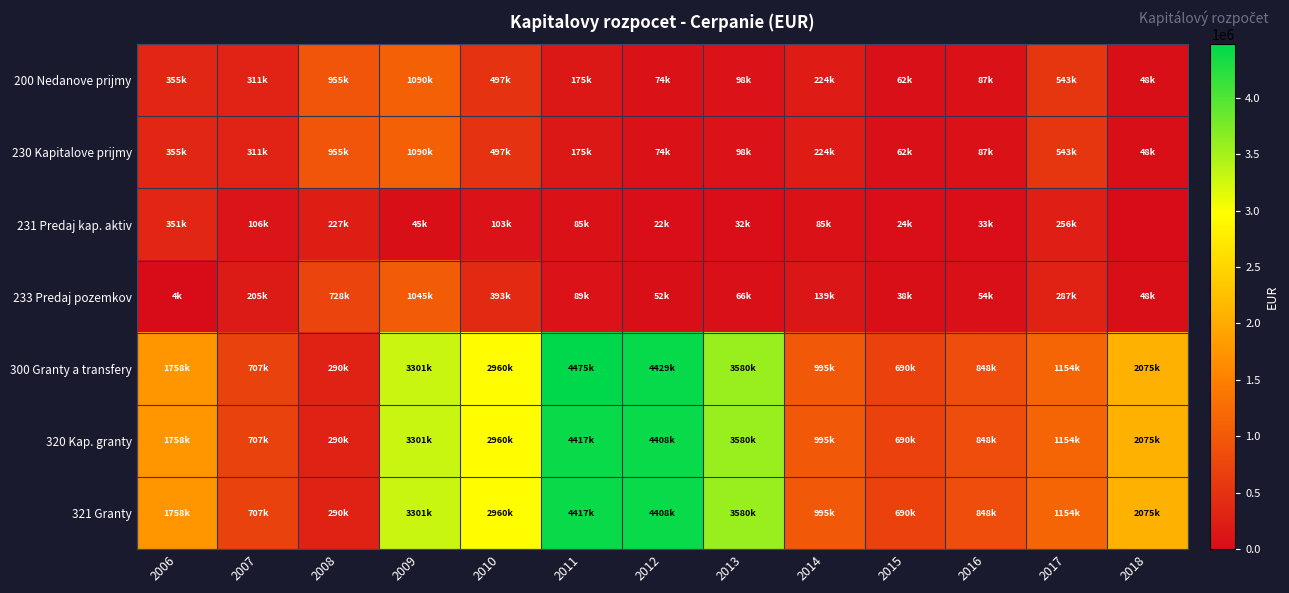

Count the number of categories in the chart.

13